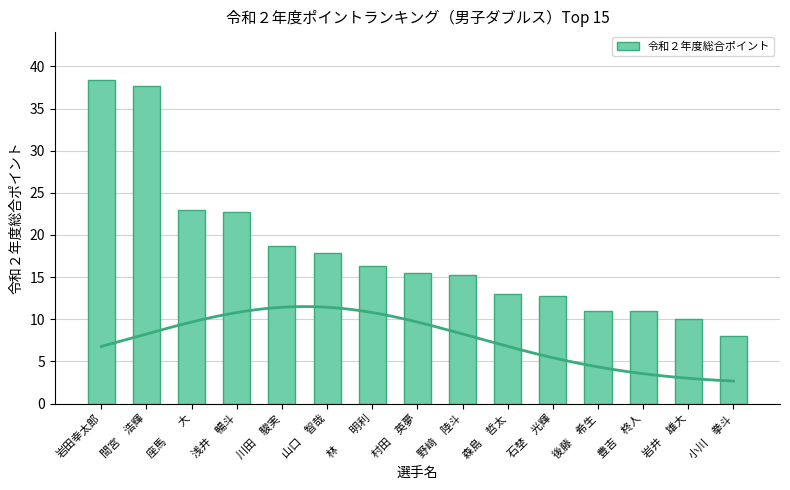

At which label does the data first exceed 15?

岩田幸太郎